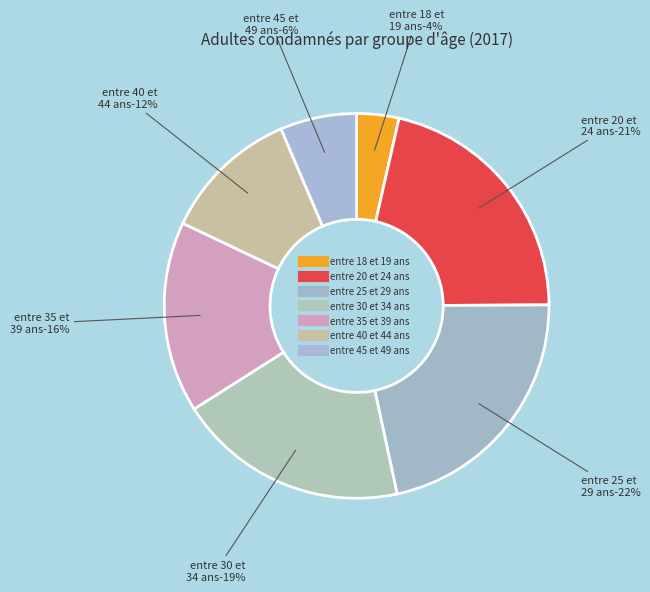

Is it true that entre 18 et 19 ans is 4% of the pie?

False